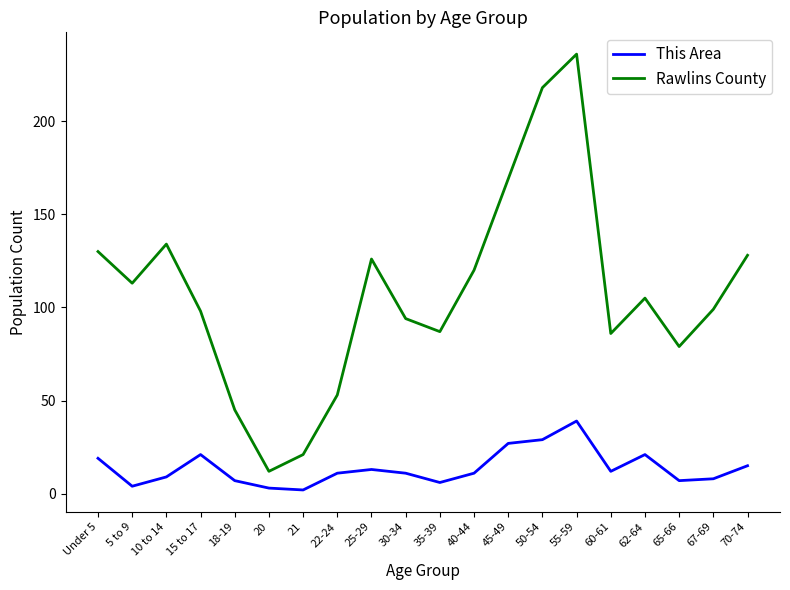

What position from the left is 62-64?

17